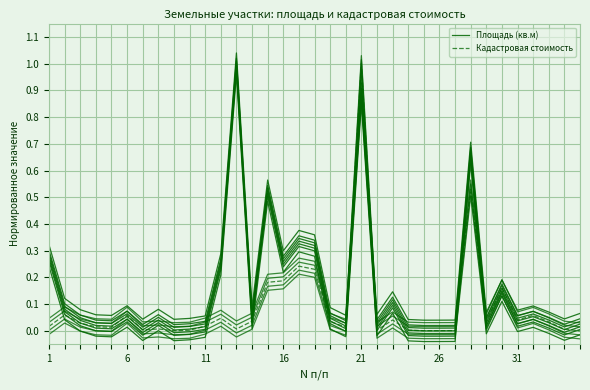

How many series are shown in this chart?

2